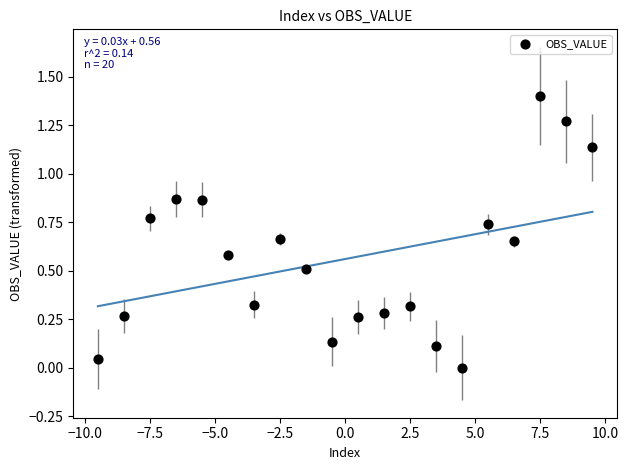

What is the range of X values (max minus min)?

19.0